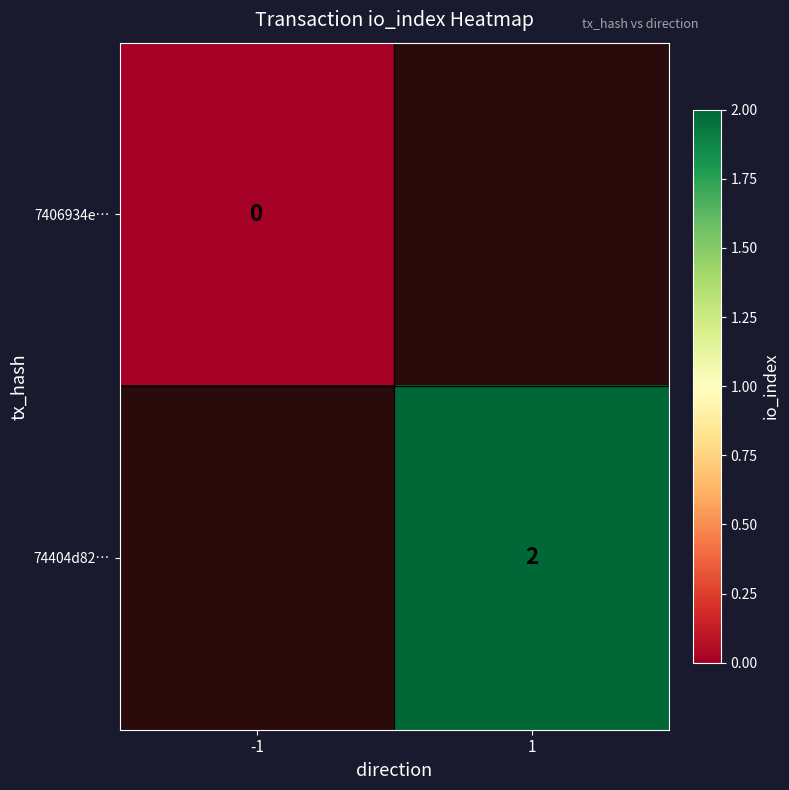

The value of 74404d82… at 1 is 1. True or false?

False